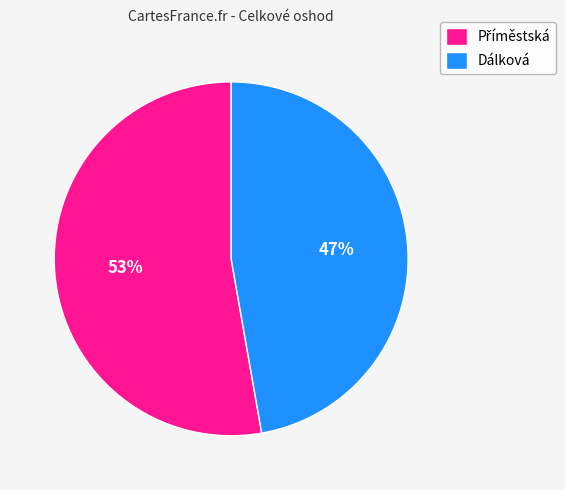

Is it true that Dálková is 47% of the pie?

True